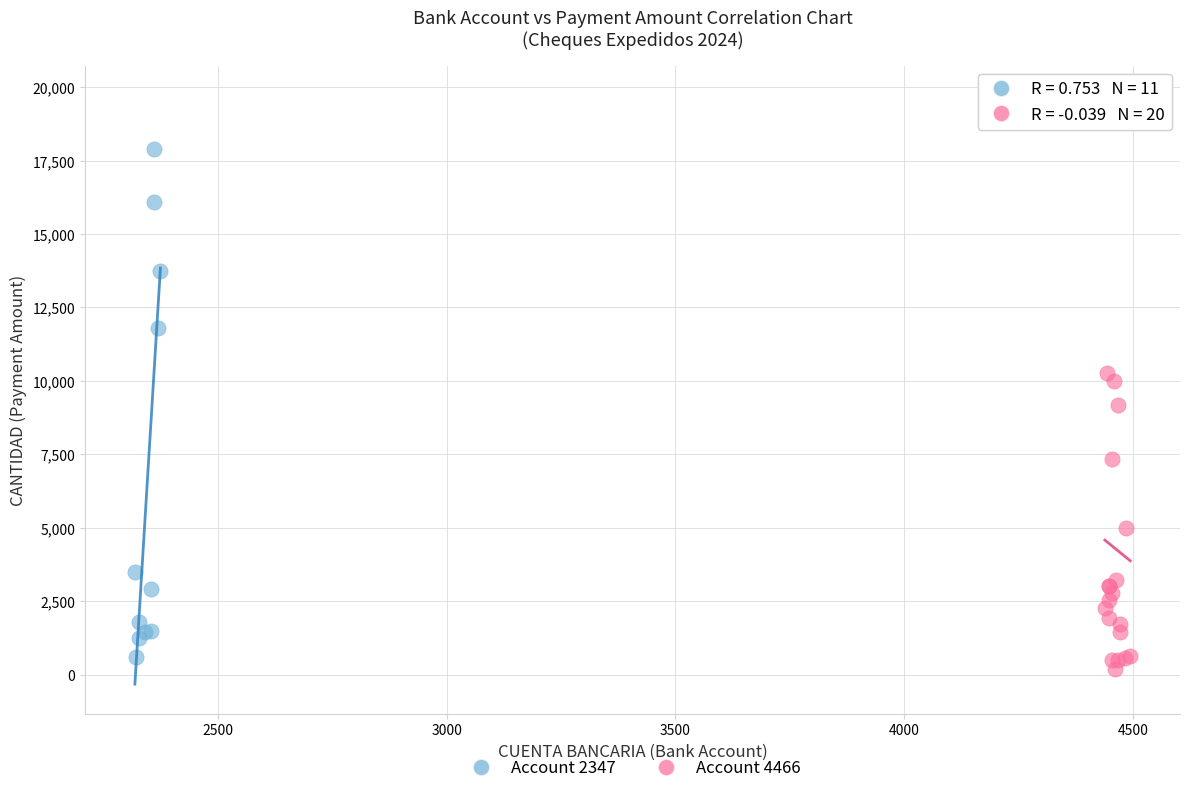

Which series reaches the maximum Y coordinate?

Account 4466